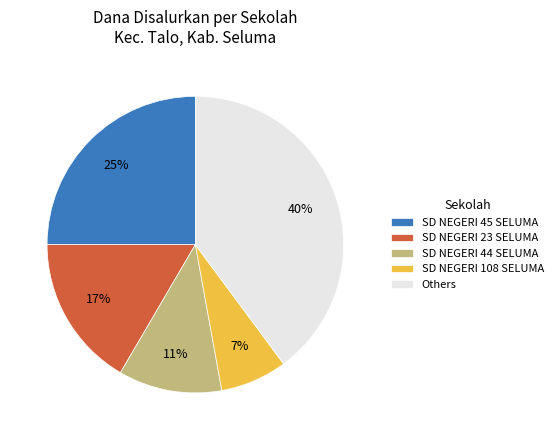

Count the number of slices in the pie.

5